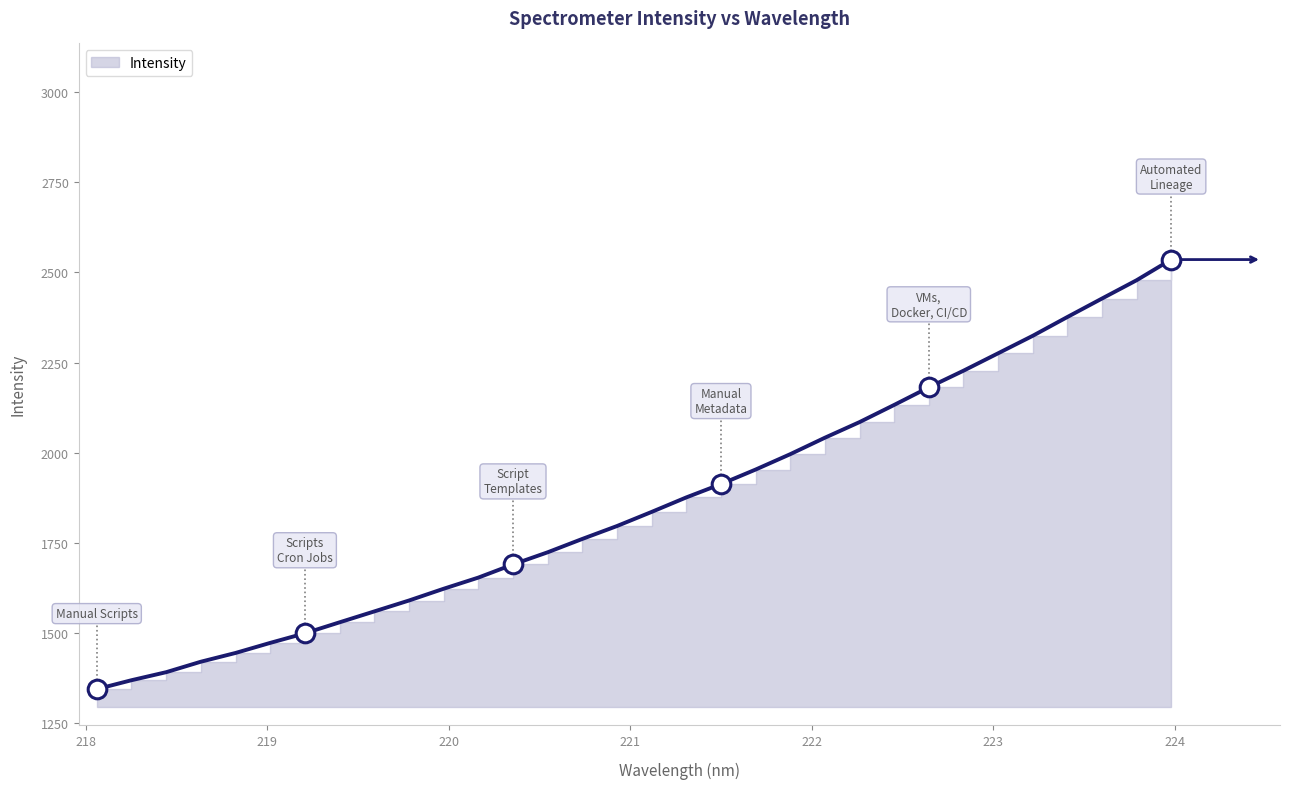

What is the change in value from 218.2508 to 223.408?

+1008.2